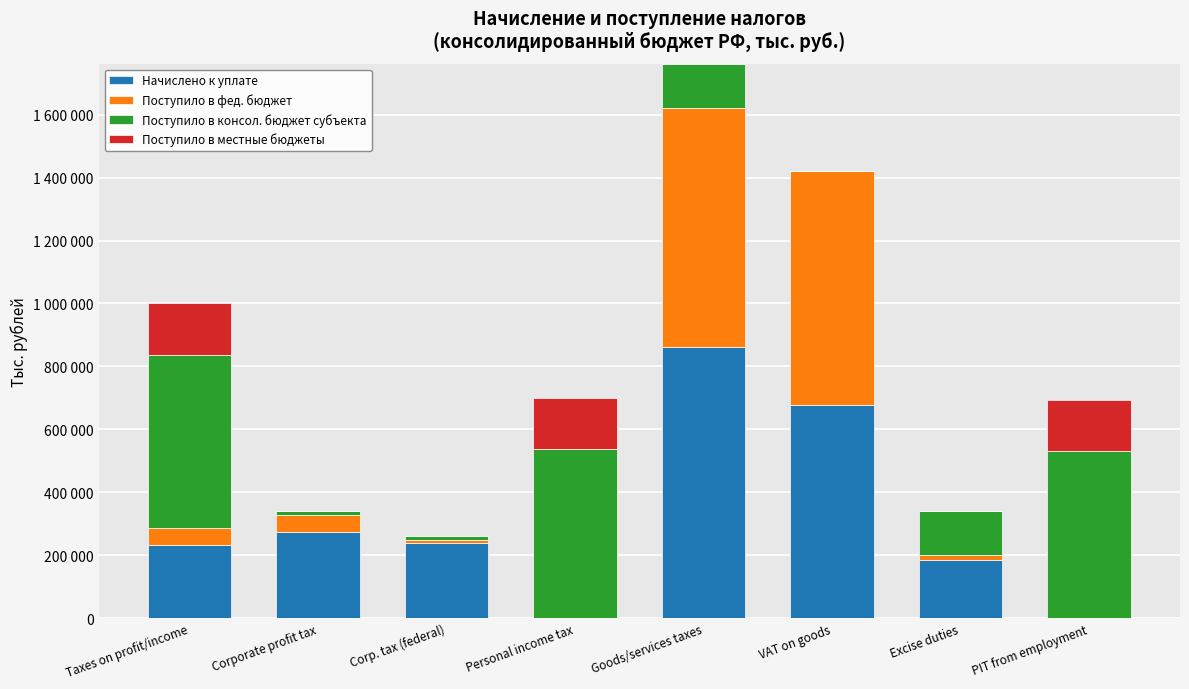

What is the difference between the maximum and second lowest values in the Поступило в фед. бюджет series?

758402